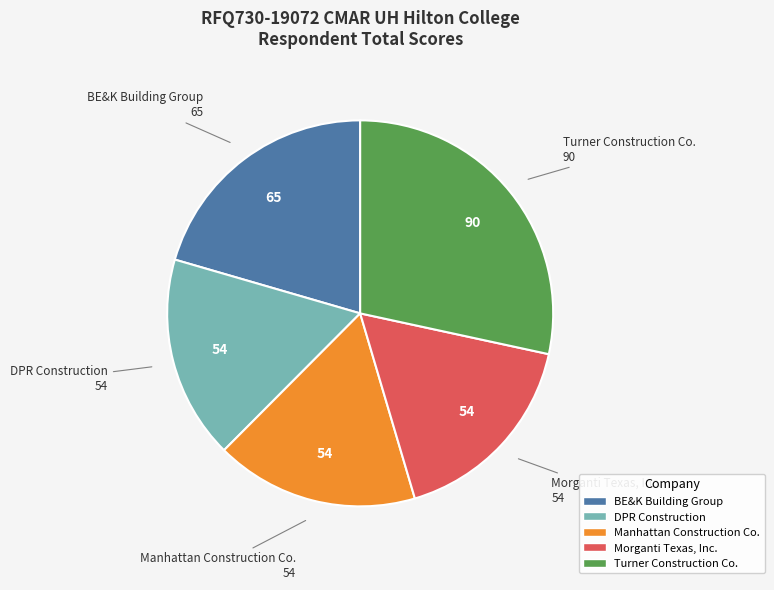

The Manhattan Construction Co. slice represents 17% of the pie. True or false?

True